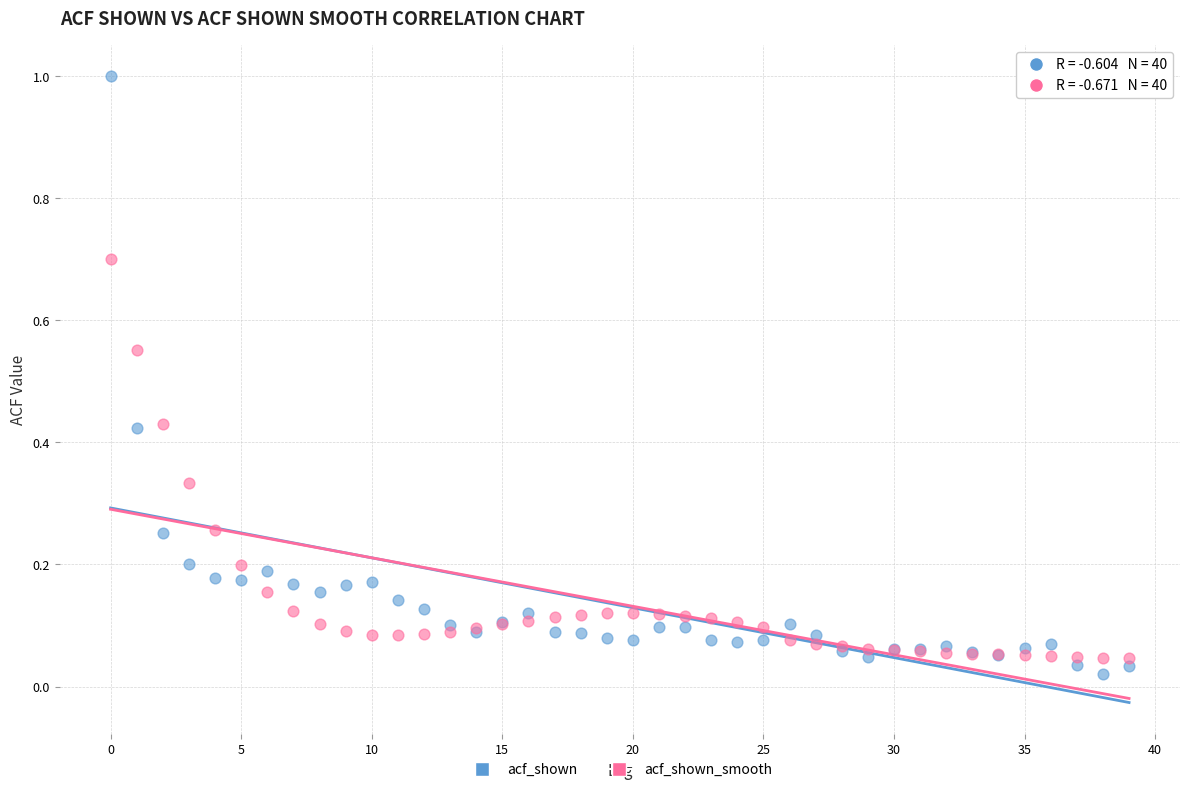

Which series contains the highest Y value?

acf_shown